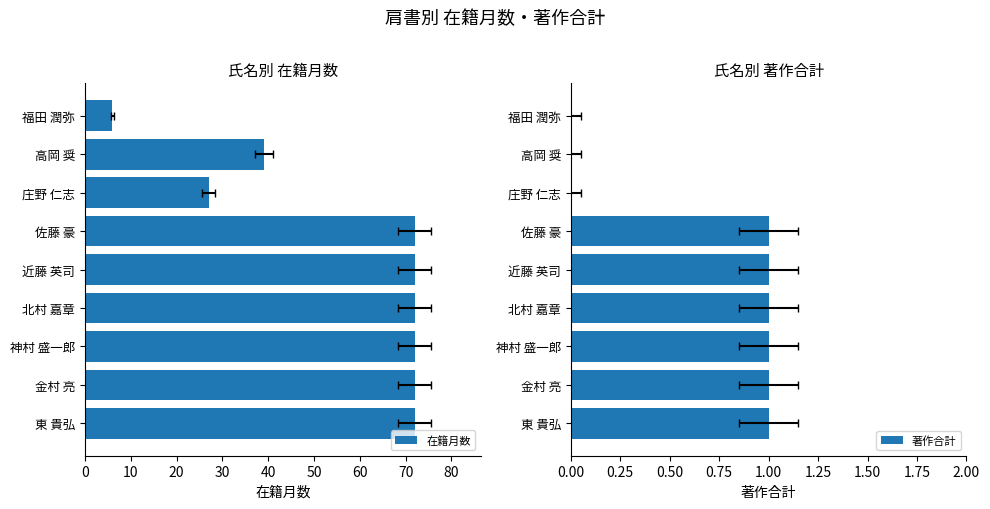

What is the lowest value of the 在籍月数 series?

6